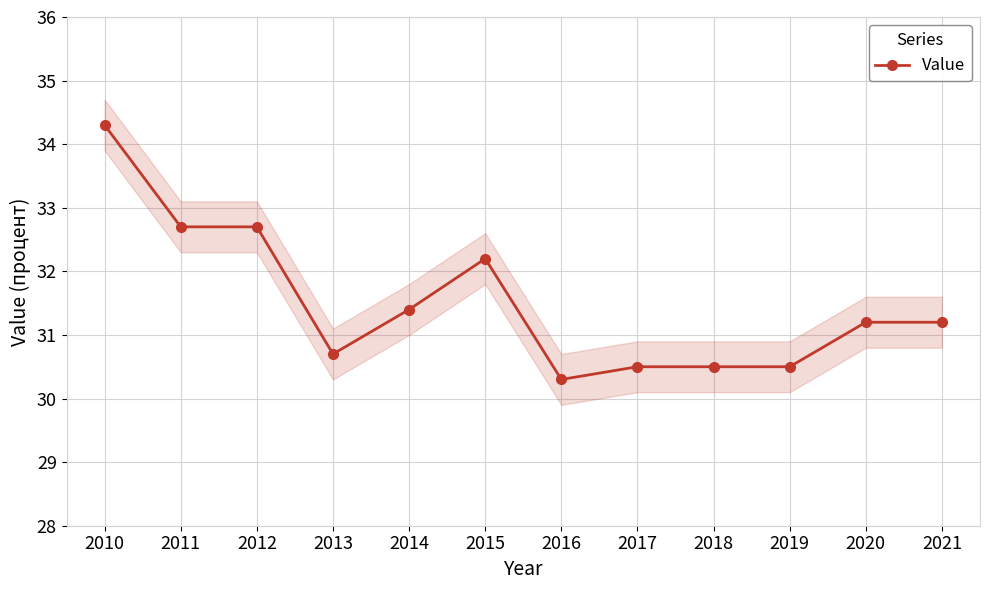

How many distinct data groups are displayed?

1